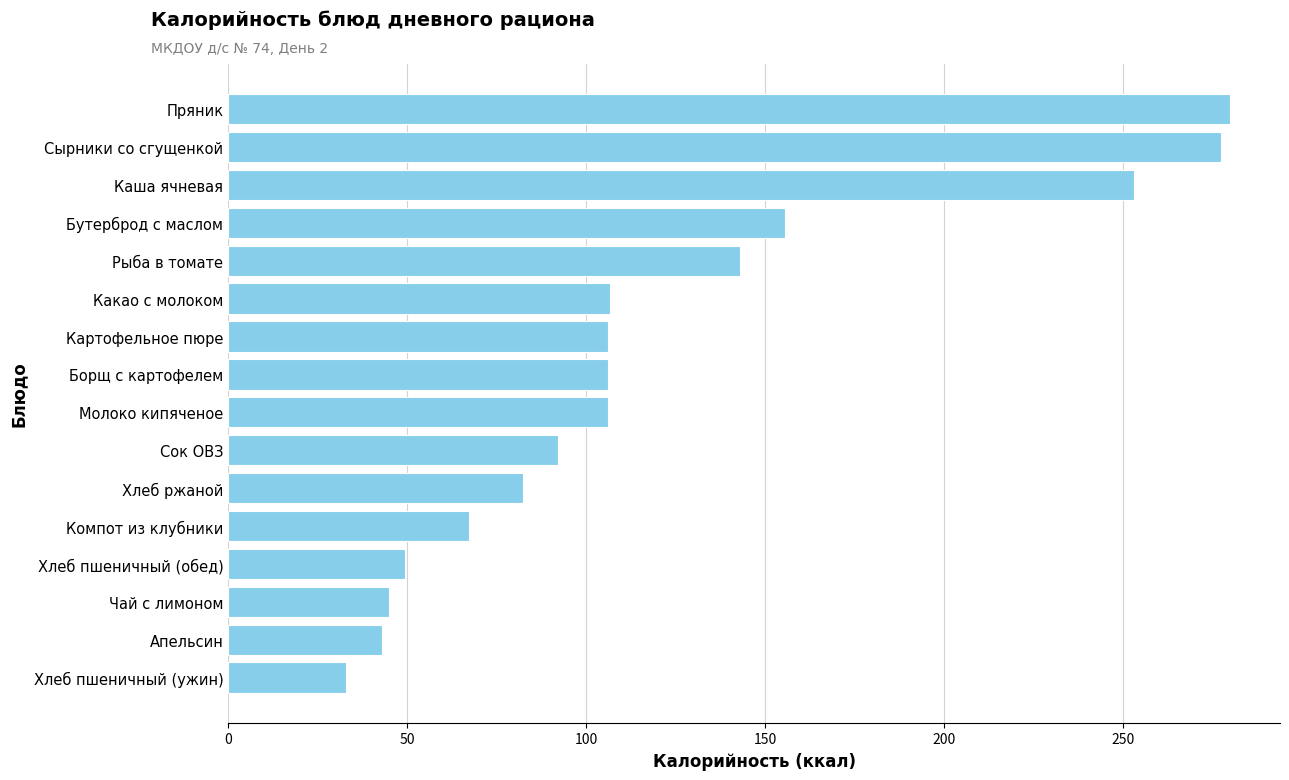

The value at Каша ячневая is 253.0. True or false?

True